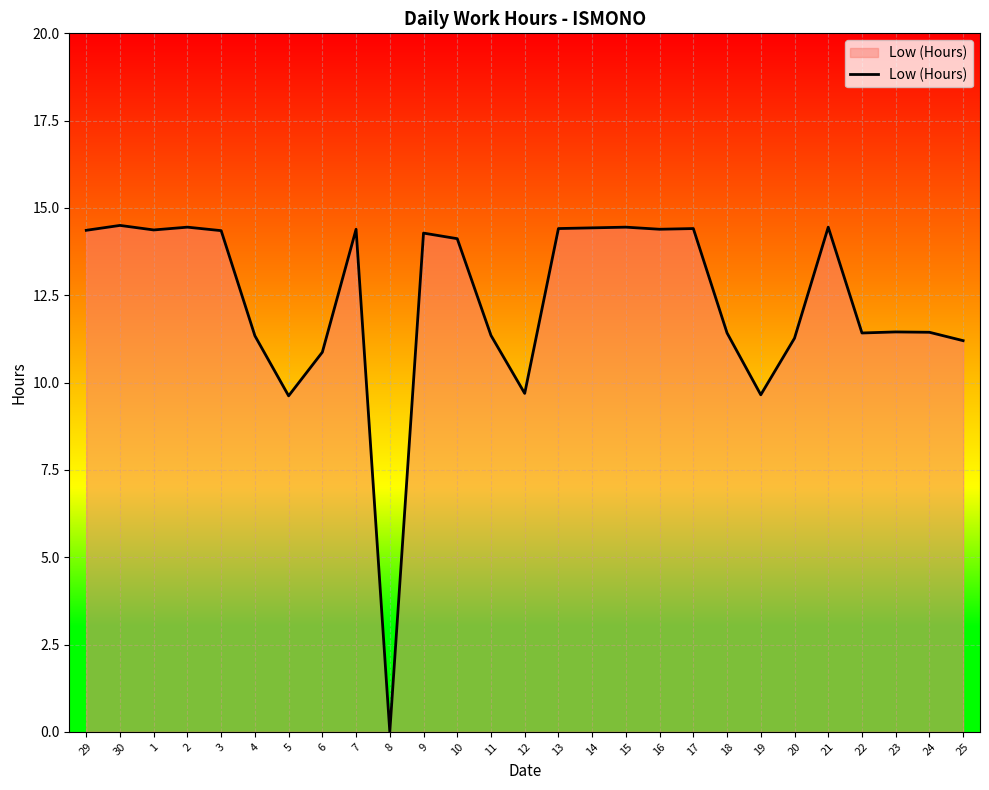

What is the difference between the maximum and second lowest values?

4.9